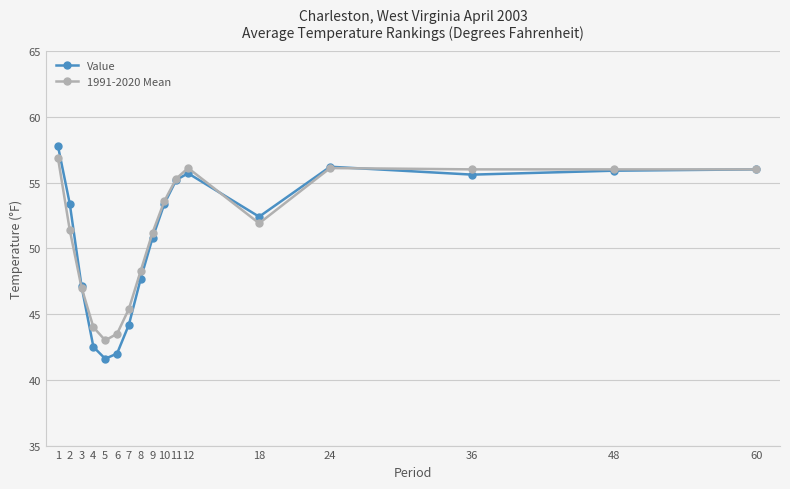

How many interior local valleys does the Value series have?

3